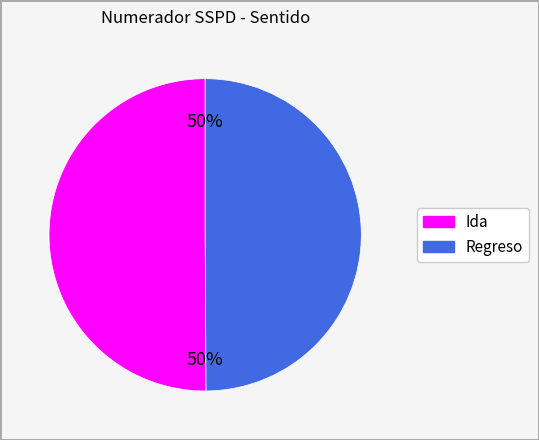

To the nearest percent, what is the combined percentage of Regreso and Ida?

100%